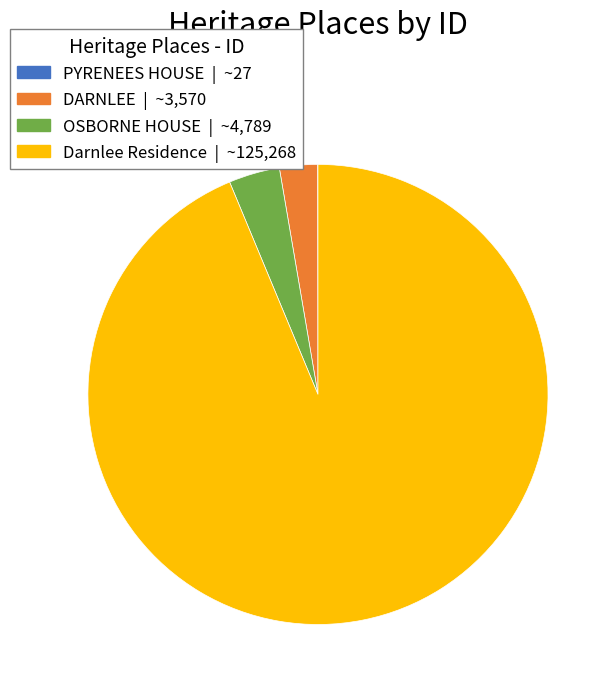

Between Darnlee Residence and OSBORNE HOUSE, which is larger?

Darnlee Residence